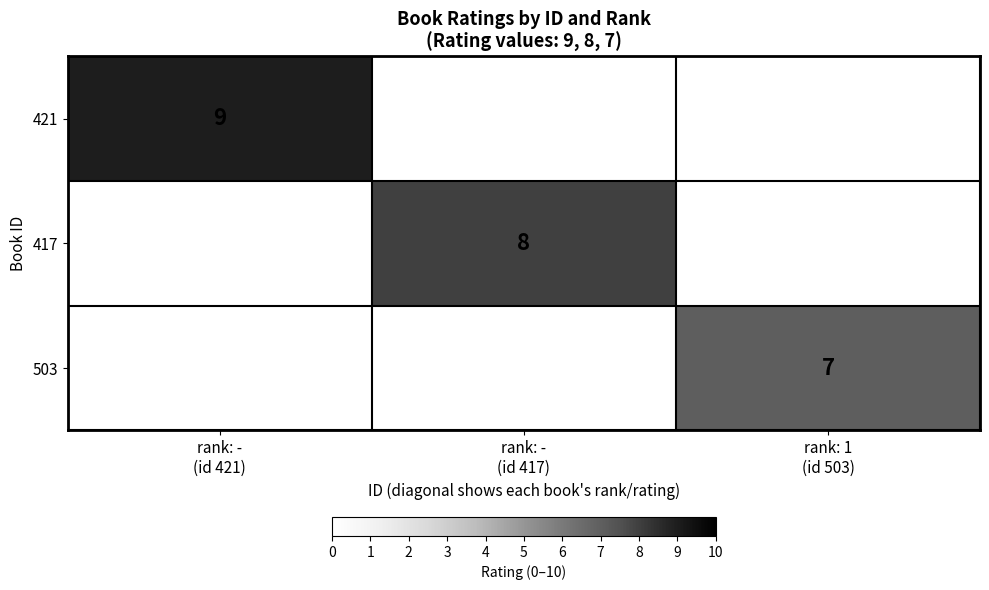

What is the approximate value of 417 at rank: - (id 417)?

8.0